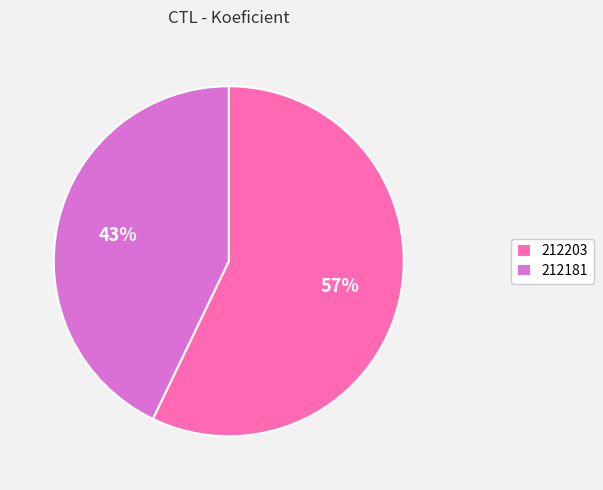

How many slices are in this pie chart?

2